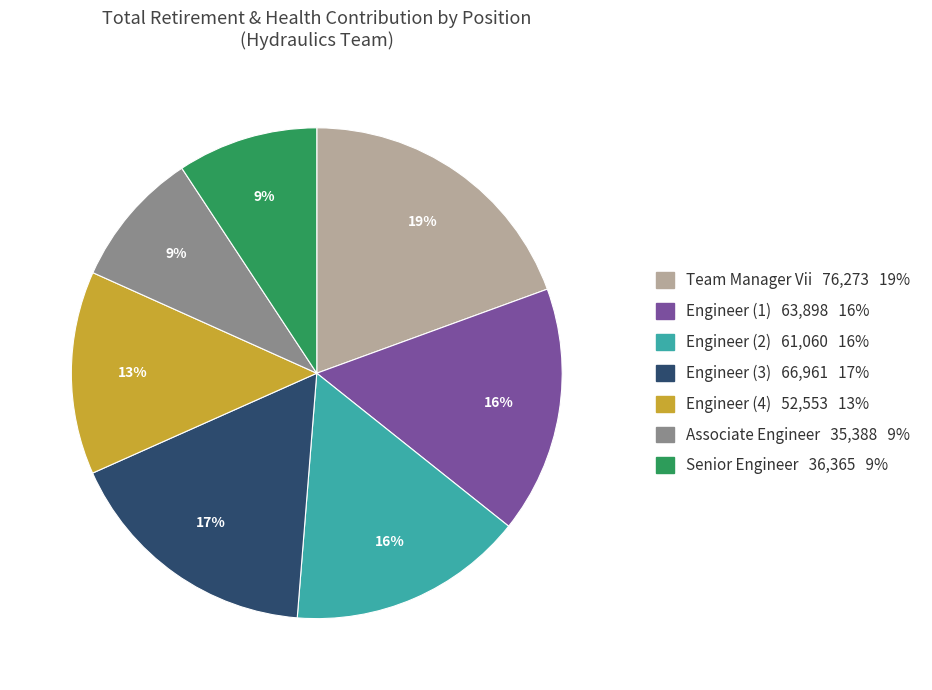

Is there a majority slice in this chart?

No